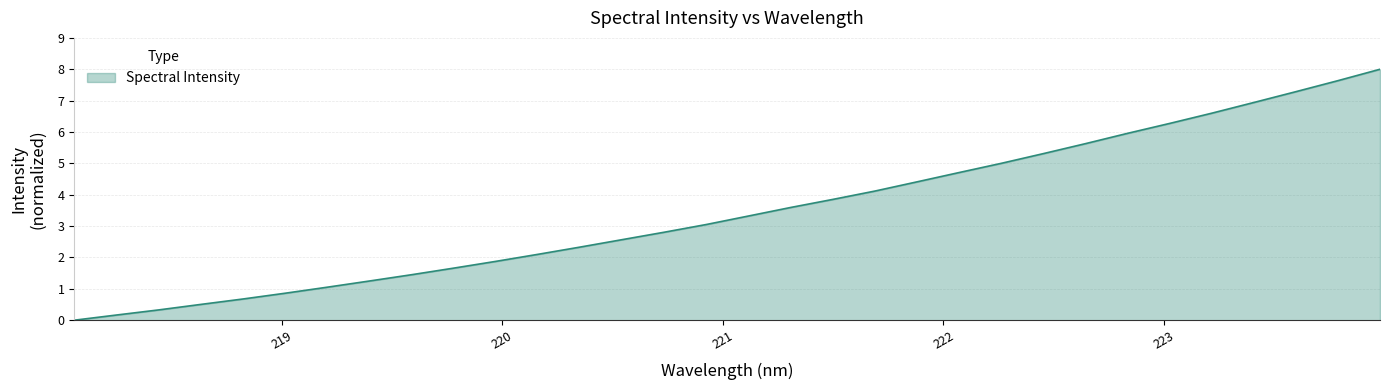

What is the greatest value displayed?

8.0